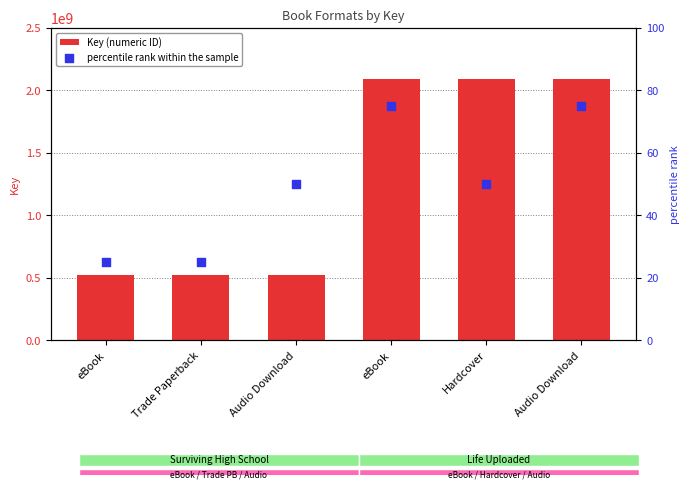

What is the total value across all series at Trade Paperback?

522048991